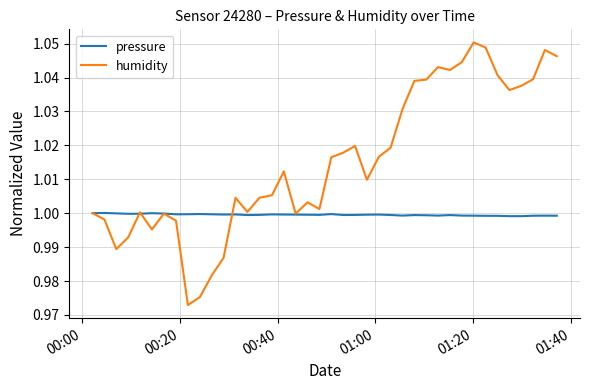

Which series has the largest total across all categories?

humidity